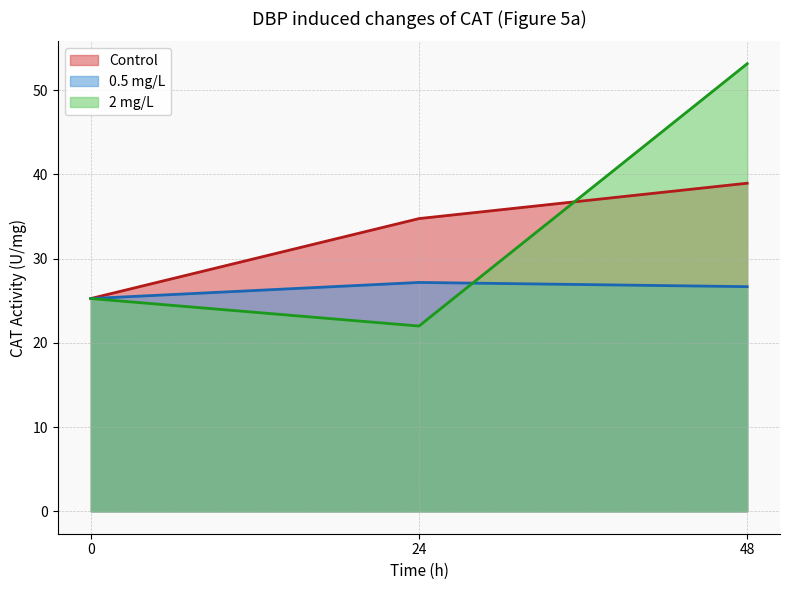

Rank the series by their maximum value, from lowest to highest.

0.5 mg/L, Control, 2 mg/L